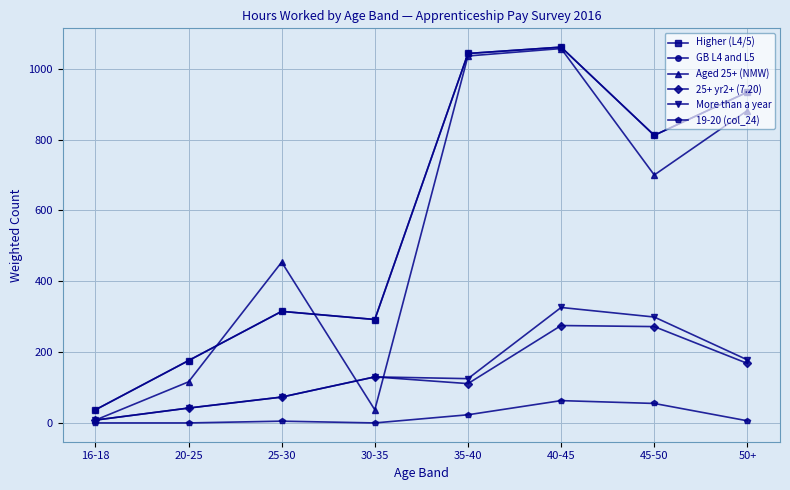

The GB L4 and L5 series shows 176 at 20-25. True or false?

True